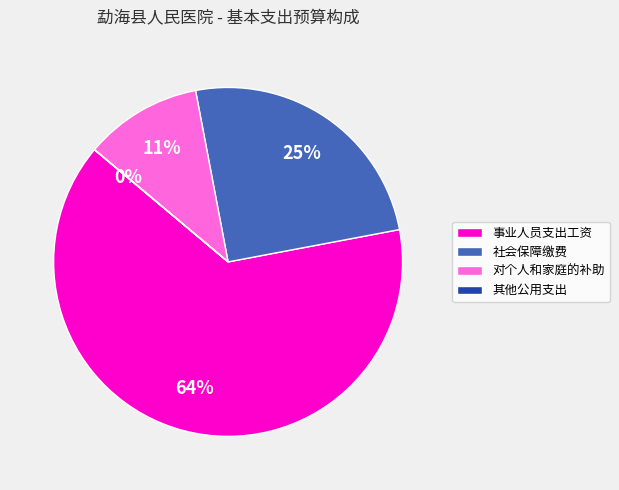

True or false: 事业人员支出工资 accounts for 64% of the total.

True